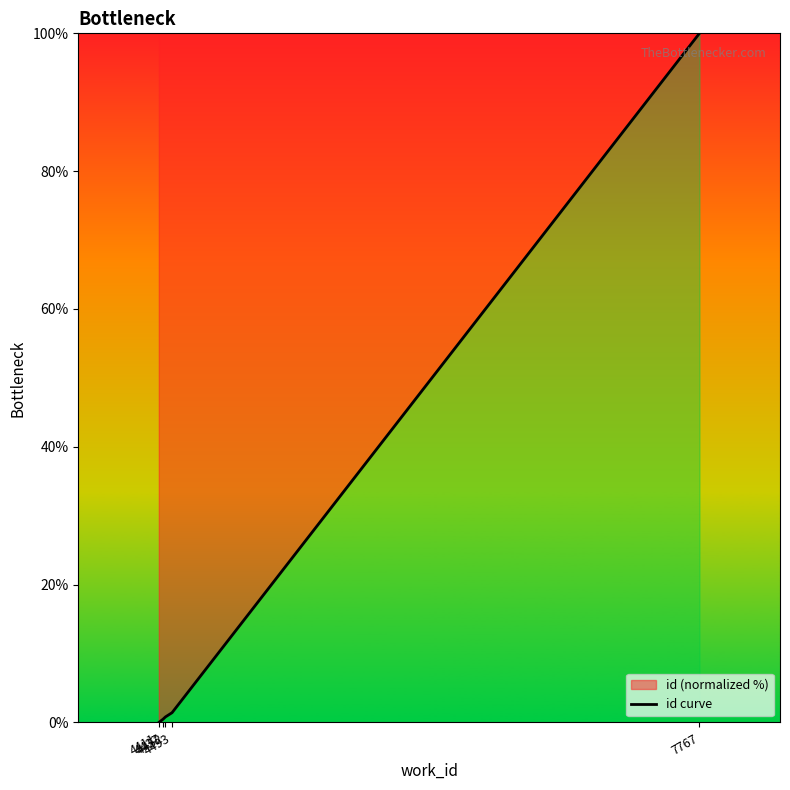

Does the chart display data point markers on the line(s)?

No